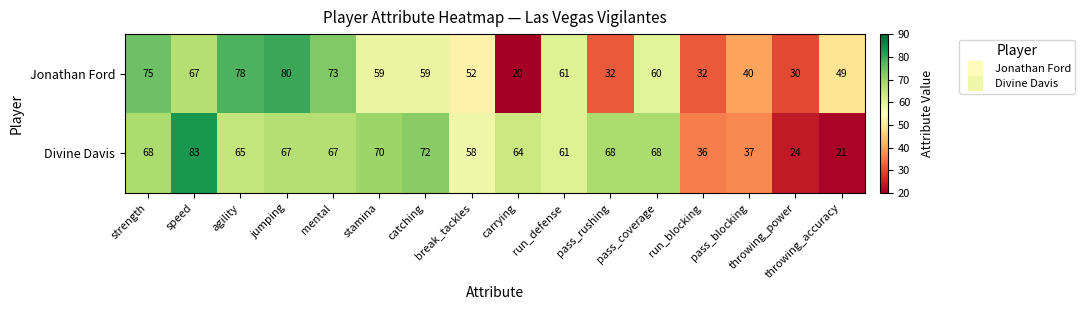

What is the difference between the maximum and minimum values in the Jonathan Ford series?

60